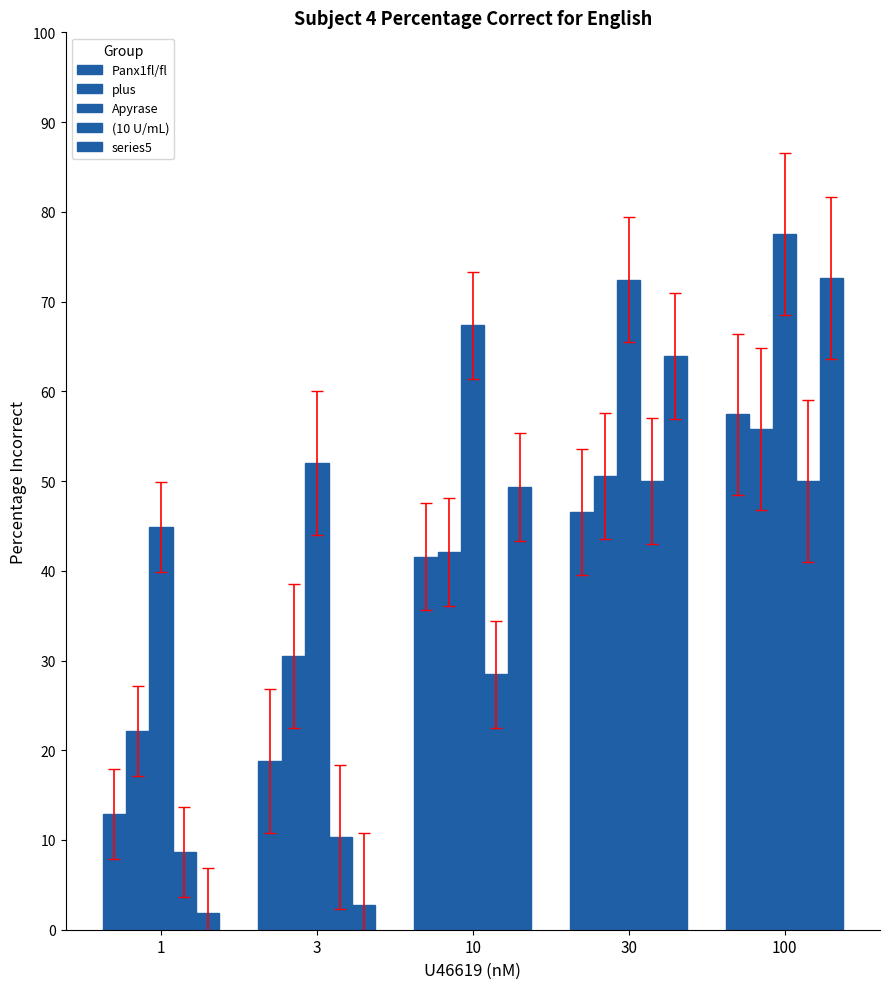

What value does the series5 series have at 3?

2.7